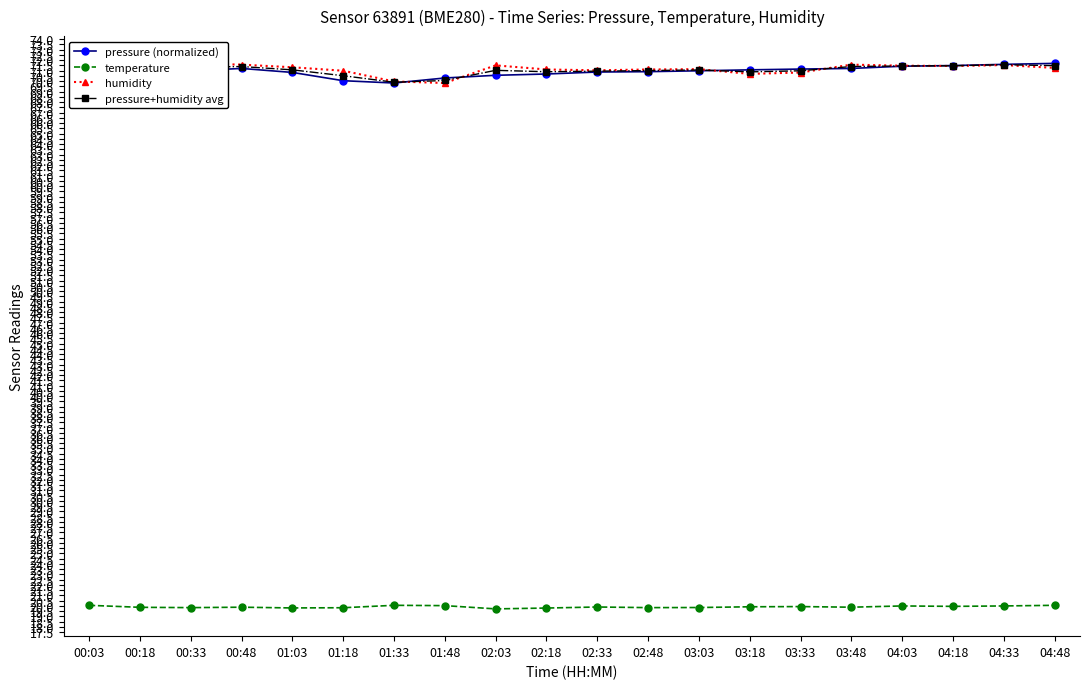

What is the difference between the highest and lowest values at 02:18?

51.3